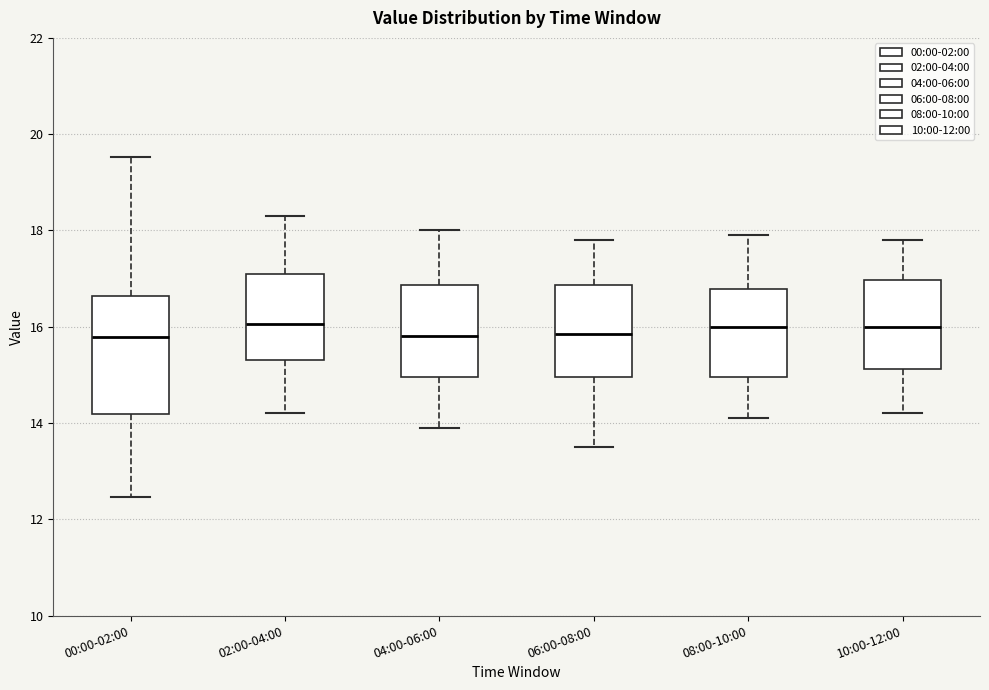

Reading left to right, transcribe this box plot: for each box, give where its median line is, the range the box spans, and where its two whiskers end, as read against the y-axis. The values are not printed on the chart, so give them approximately, as read against the axis.

00:00-02:00: median 15.8, box 14.2 to 16.6, whiskers 12.4 to 19.6
02:00-04:00: median 16.0, box 15.4 to 17.2, whiskers 14.2 to 18.4
04:00-06:00: median 15.8, box 15.0 to 16.8, whiskers 14.0 to 18.0
06:00-08:00: median 15.8, box 15.0 to 16.8, whiskers 13.6 to 17.8
08:00-10:00: median 16.0, box 15.0 to 16.8, whiskers 14.2 to 18.0
10:00-12:00: median 16.0, box 15.2 to 17.0, whiskers 14.2 to 17.8